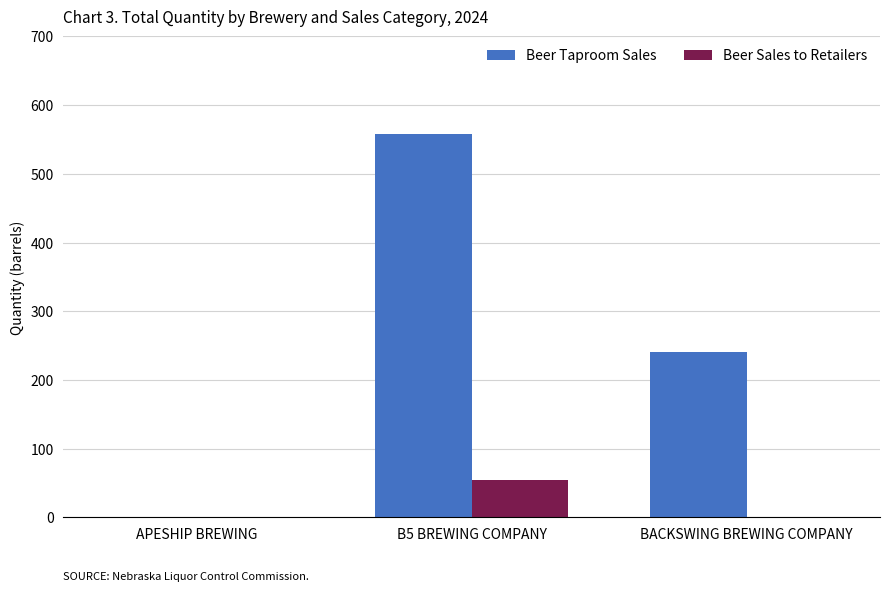

How many categories are shown in the chart?

3